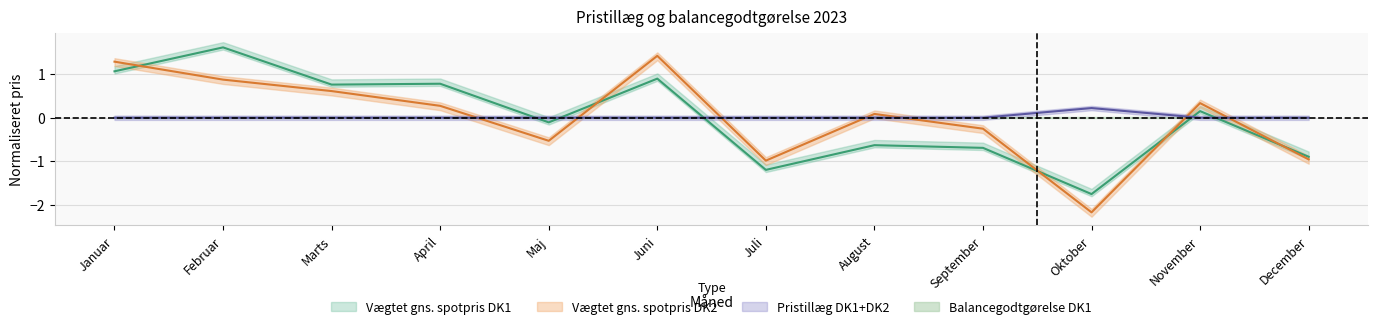

Reading right to left, transcribe all the data shown in this chart.

Vægtet gns. spotpris DK1: -0.9	0.2	-1.8	-0.7	-0.6	-1.2	0.9	-0.1	0.8	0.8	1.6	1.1
Vægtet gns. spotpris DK2: -1.0	0.3	-2.2	-0.3	0.1	-1.0	1.4	-0.5	0.3	0.6	0.9	1.3
Pristillæg DK1: 0.0	0.0	0.2	0.0	0.0	0.0	0.0	0.0	0.0	0.0	0.0	0.0